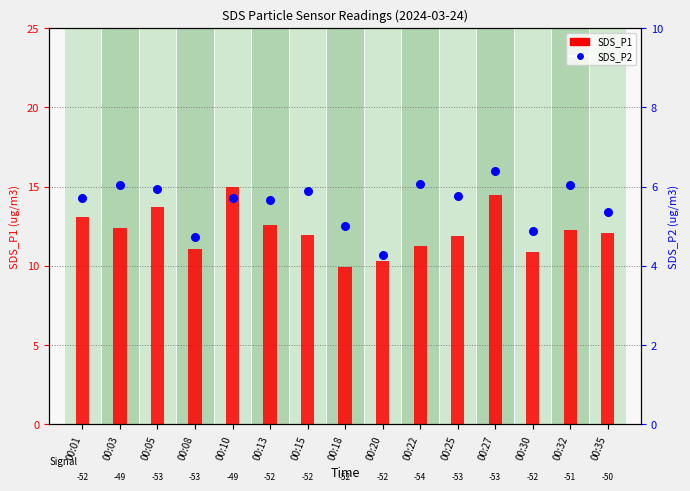

Which series has the largest total across all categories?

SDS_P1